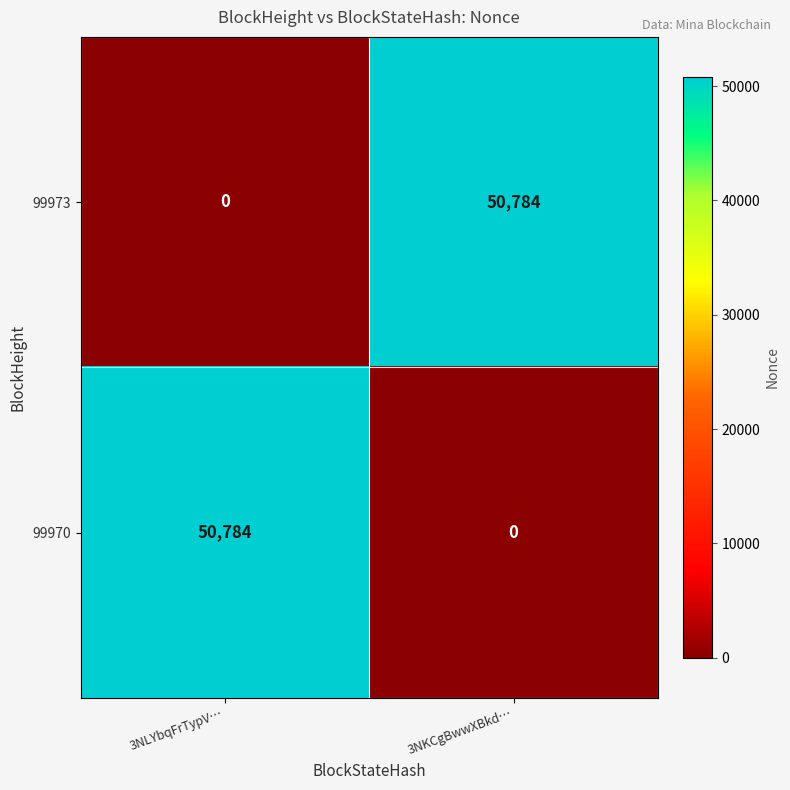

What is the difference between the highest and lowest values at 3NKCgBwwXBkd…?

50784